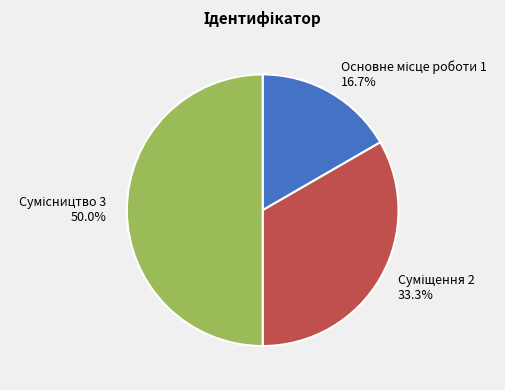

Which slice is the smallest?

Основне місце роботи